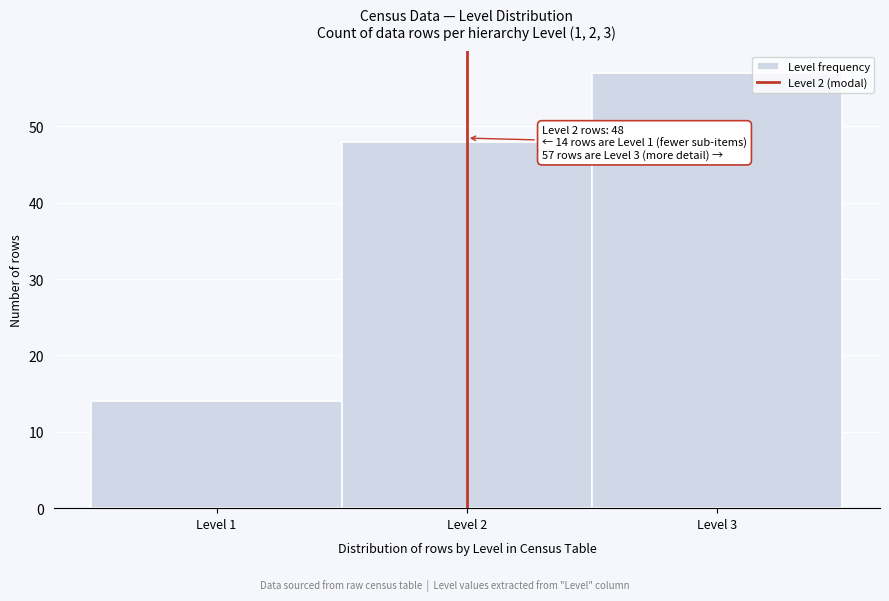

Which range on the x-axis has the tallest bar?

2.5 to 3.5